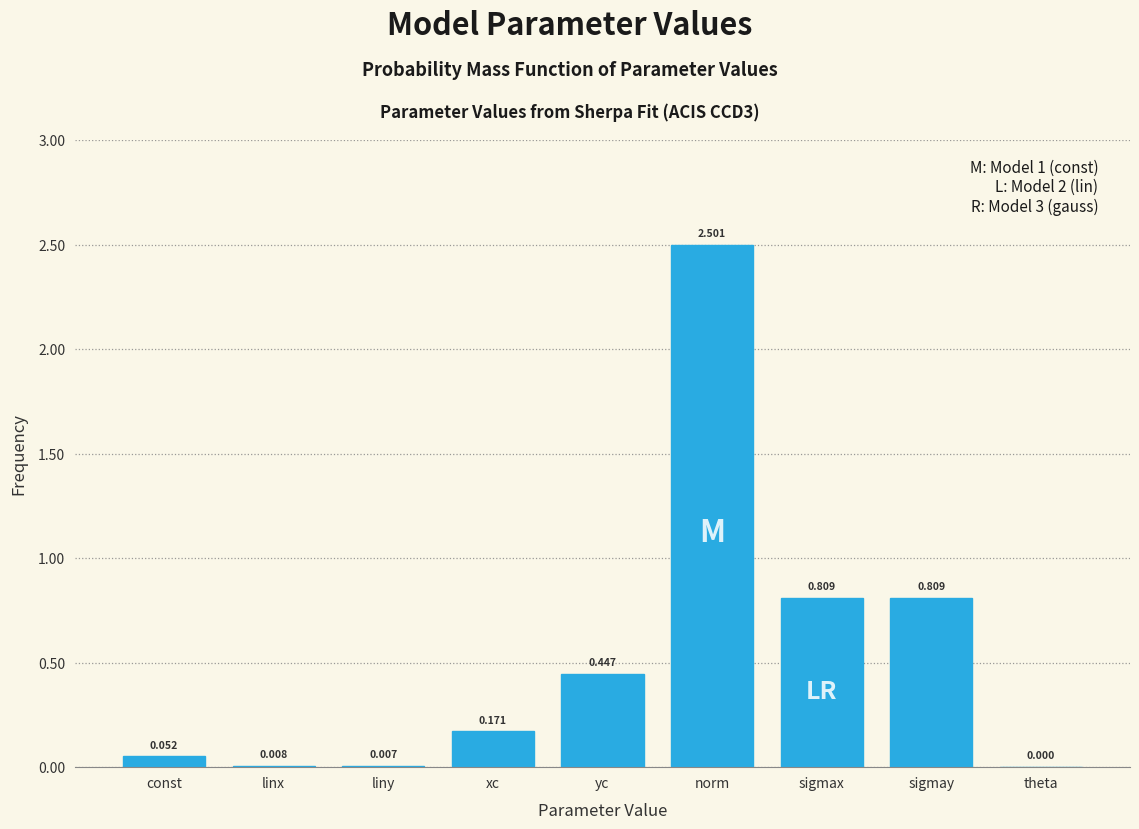

Between sigmax and theta, which is larger?

sigmax